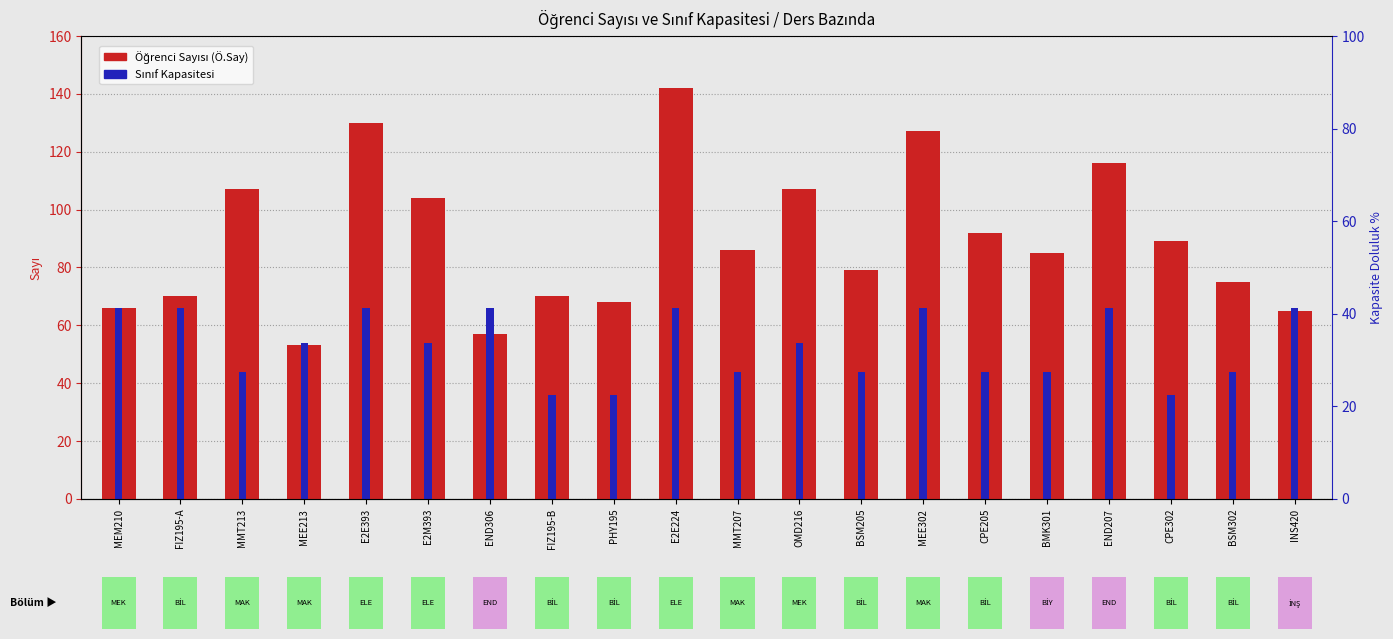

What is the average value of the Öğrenci Sayısı (Ö.Say) series?

89